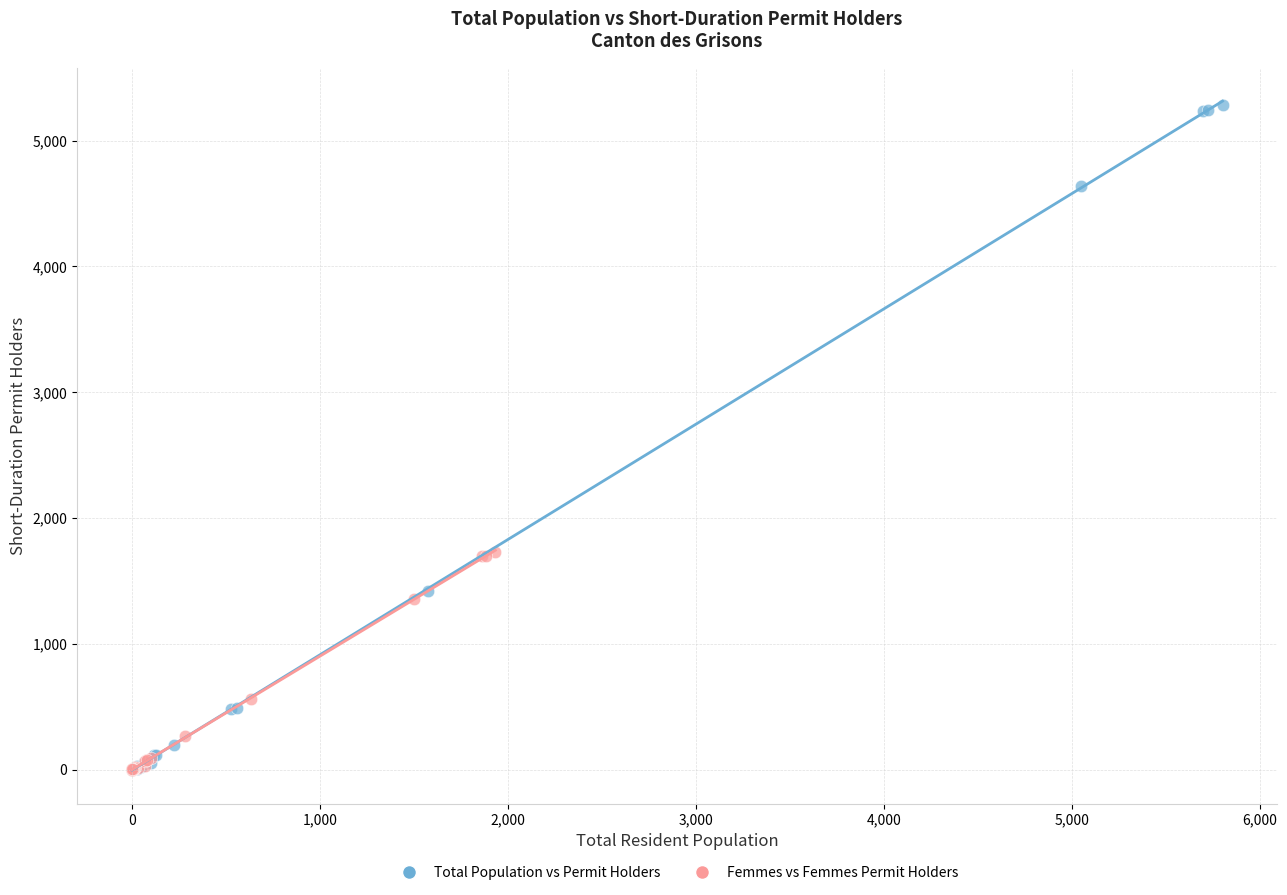

Which series has the widest spread of Y values?

Total Population vs Permit Holders